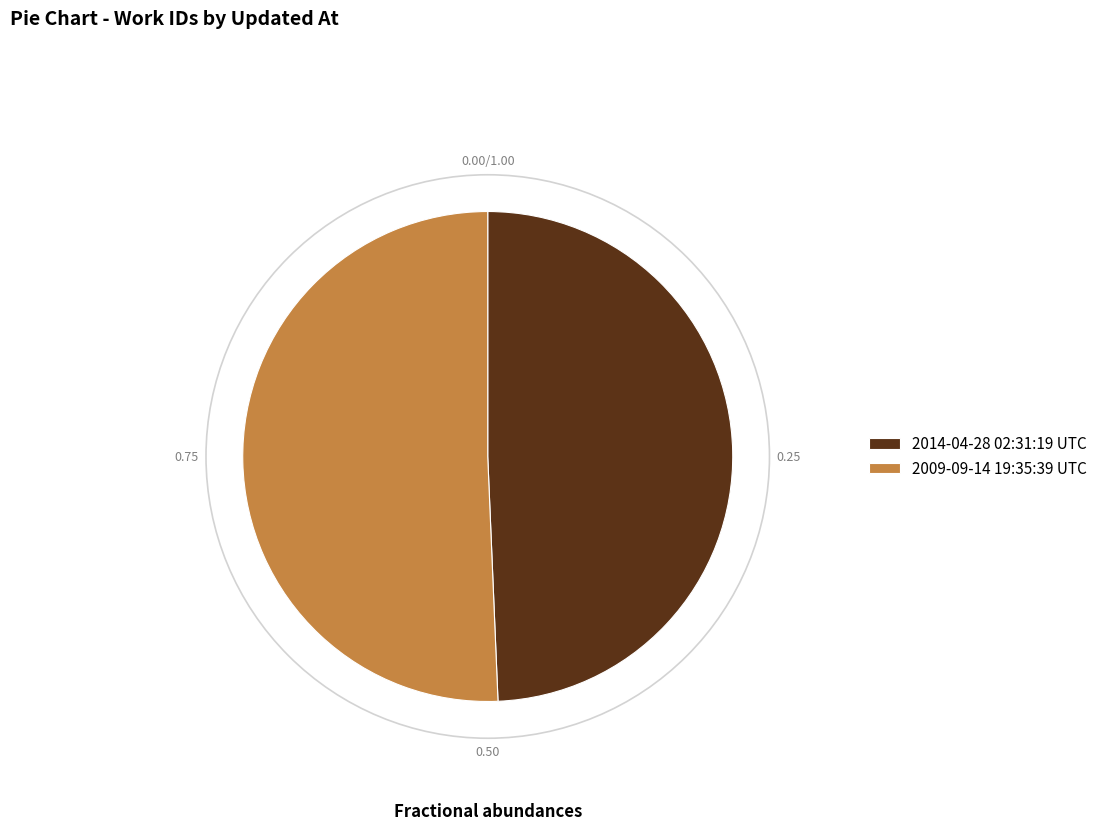

Does 2009-09-14 19:35:39 UTC account for over 50% of the chart?

Yes